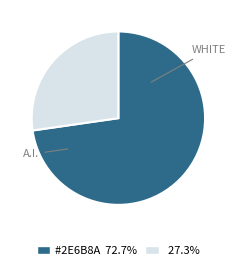

Is there a majority slice in this chart?

Yes